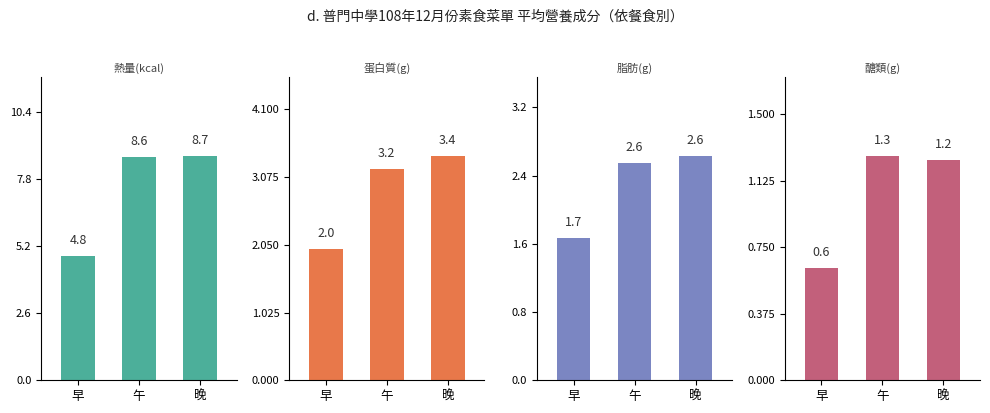

What are all the series names shown in the legend?

熱量(kcal), 蛋白質(g), 脂肪(g), 醣類(g)